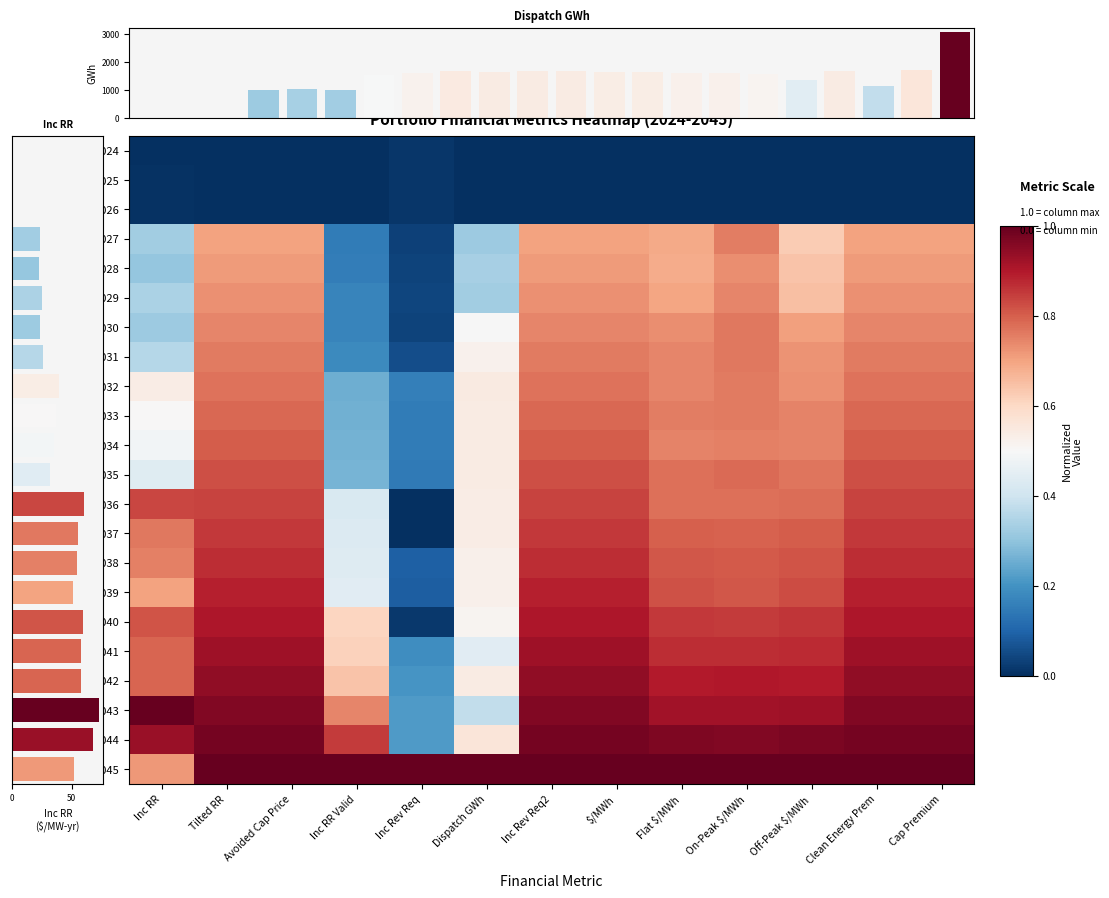

List the series in order of their peak value, lowest first.

2024, 2025, 2026, 2028, 2029, 2027, 2030, 2031, 2032, 2033, 2034, 2035, 2036, 2037, 2038, 2039, 2040, 2041, 2042, 2044, 2043, 2045